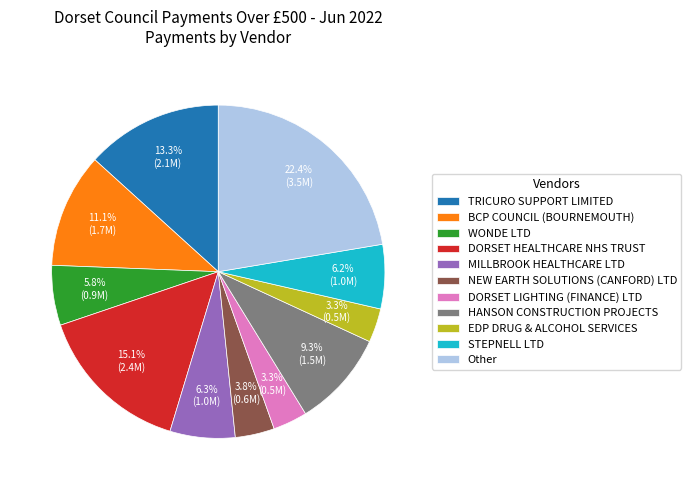

To the nearest percent, what is the average slice percentage?

9%